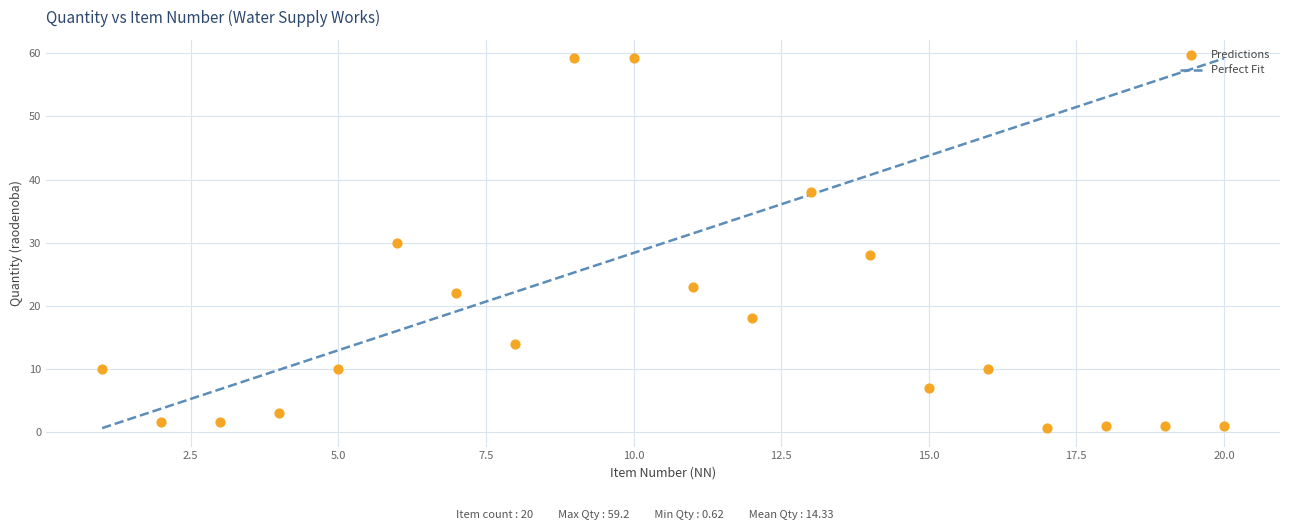

What is the range of X values (max minus min)?

19.0